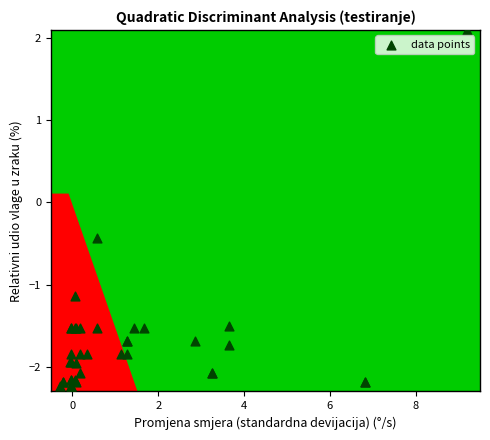

What Y value in the scatter plot is closest to 0?

-0.4